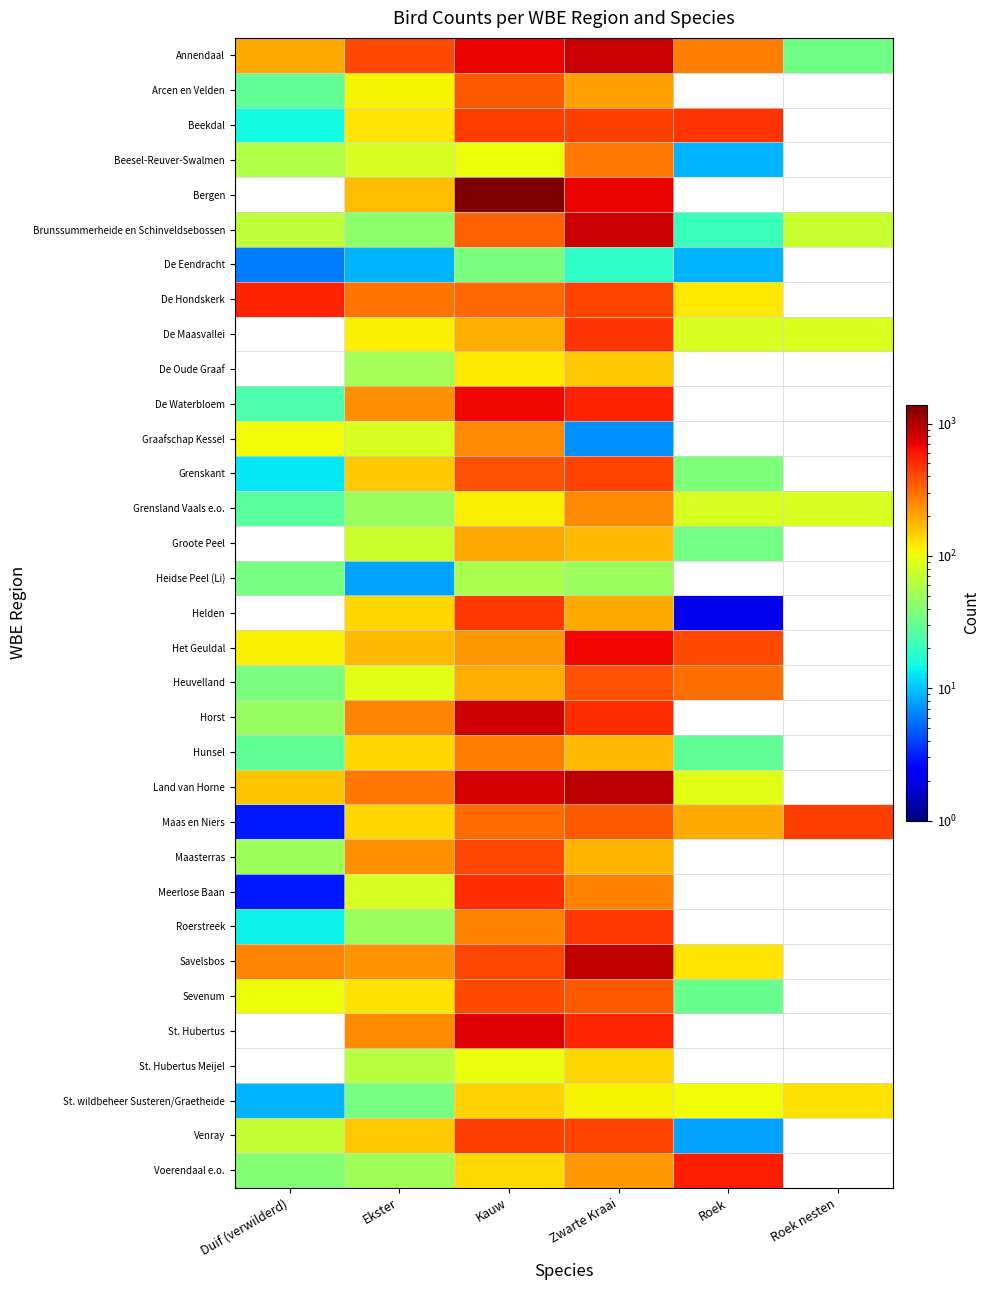

Which series changed the most between Kauw and Zwarte Kraai?

Bergen